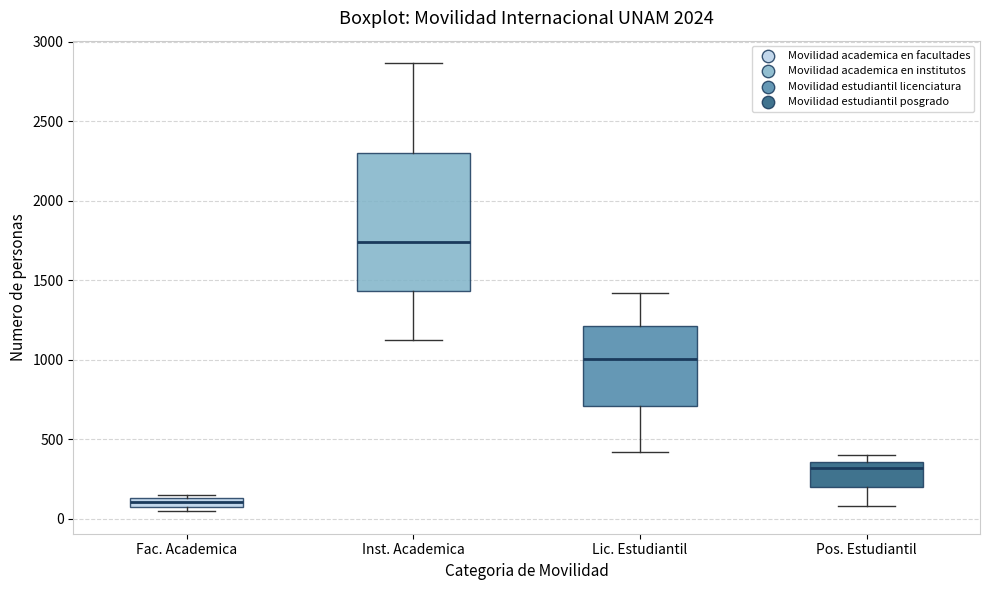

Comparing the boxes themselves (not the whiskers), which one is the tallest?

Inst. Academica